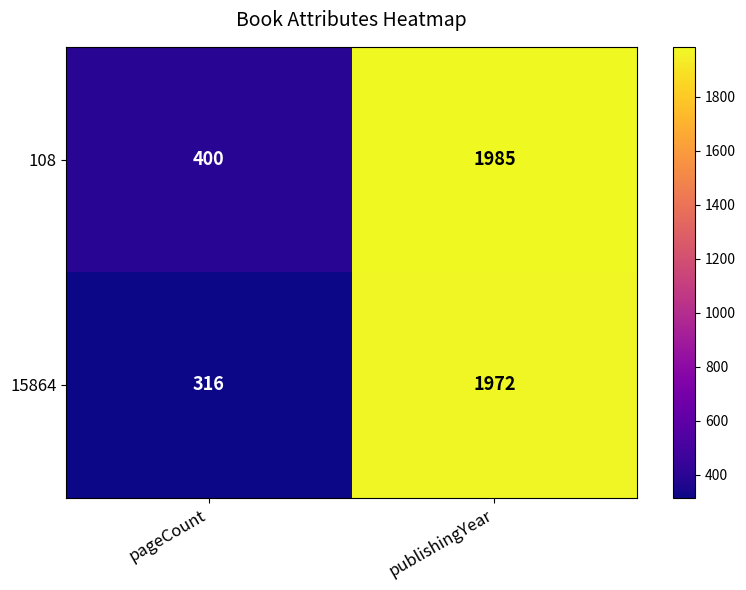

At publishingYear, list the series in order from largest to smallest.

108, 15864